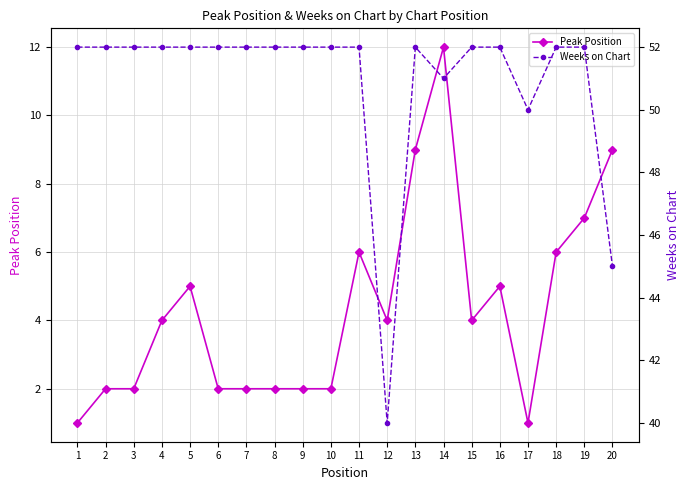

True or false: Peak Position and Weeks on Chart cross at least once.

False